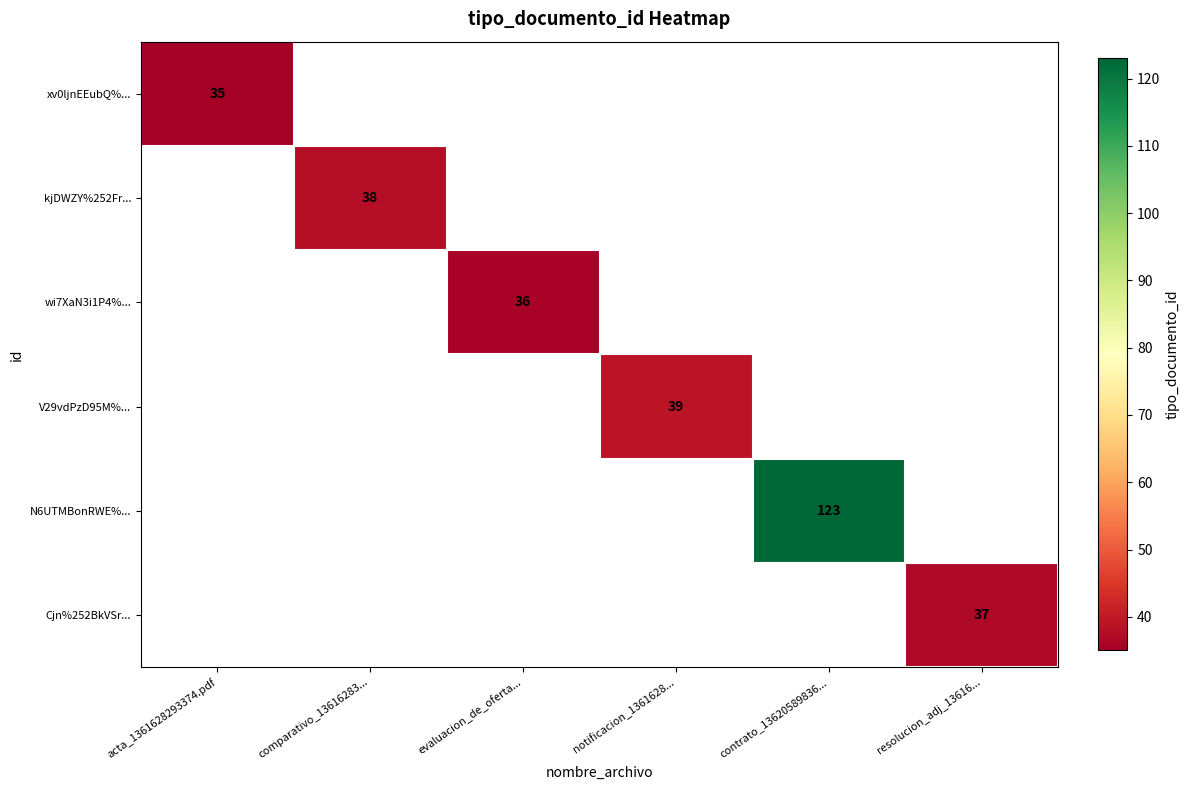

The value of Cjn%252BkVSr... at resolucion_adj_13616... is 59. True or false?

False